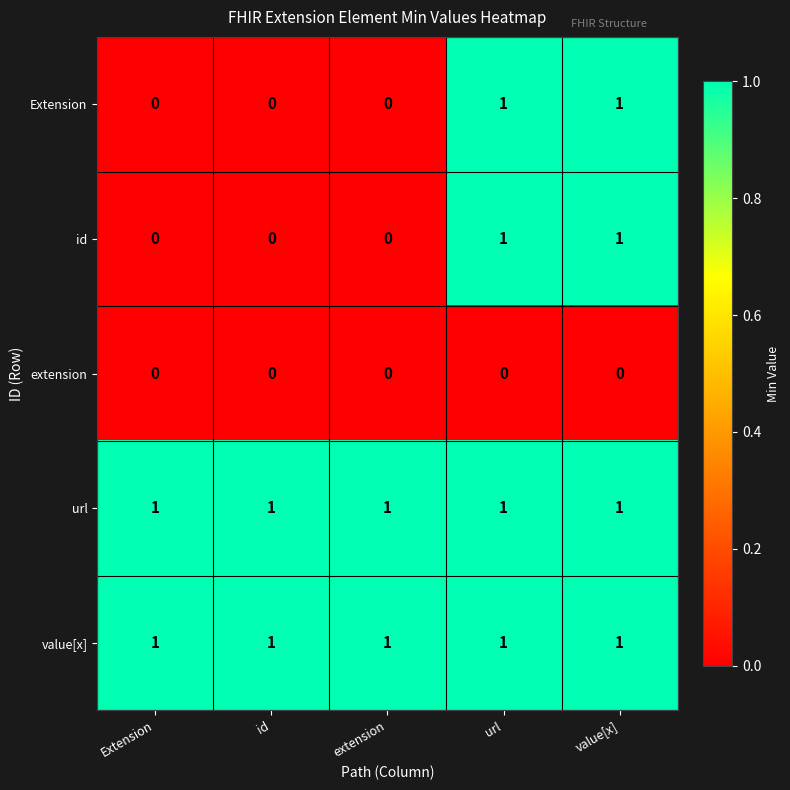

What is the sum of all url values?

5